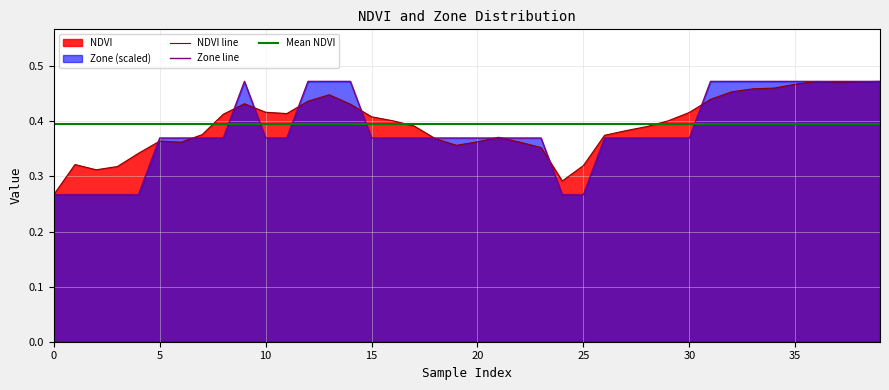

What is the value of the Zone point at the 34th from the left?

0.5